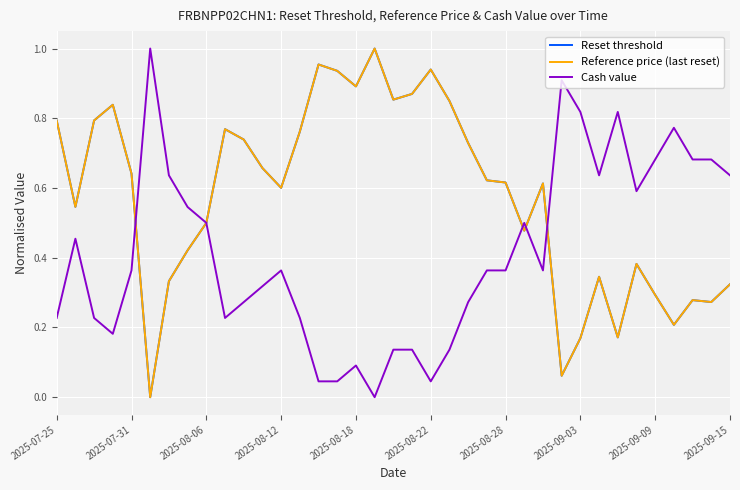

How many lines are shown in the chart?

3